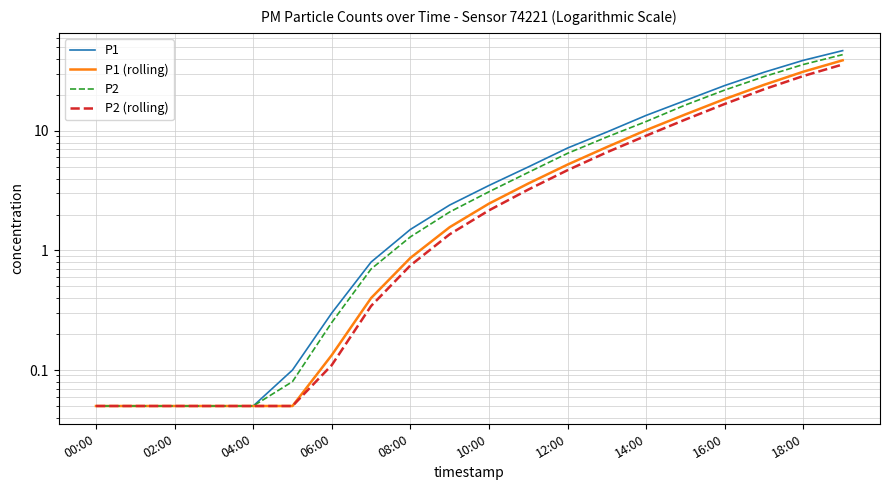

Does the chart have visible grid lines?

Yes